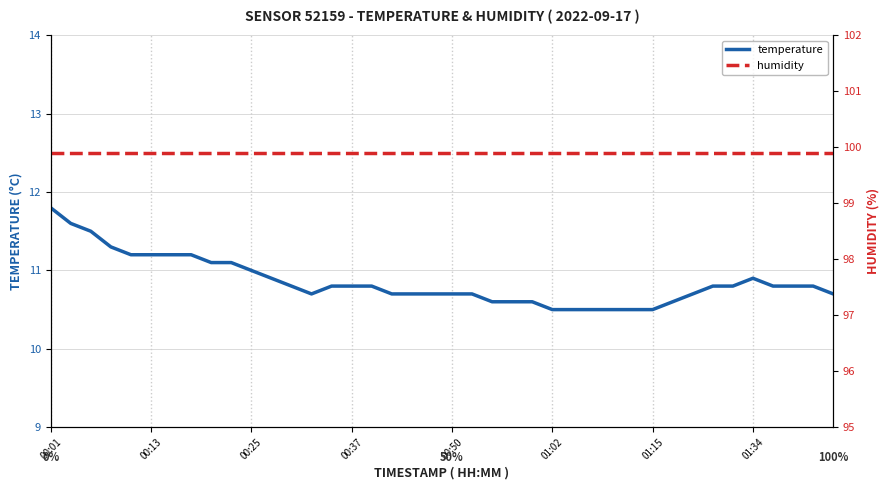

True or false: humidity and temperature cross at least once.

False